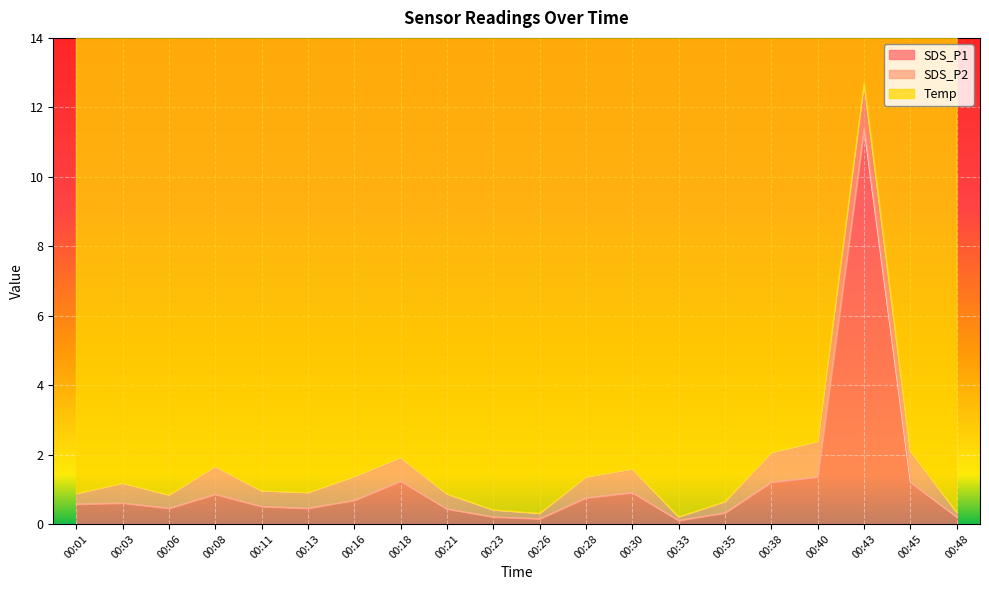

The SDS_P1 series shows 1.5 at 00:08. True or false?

False